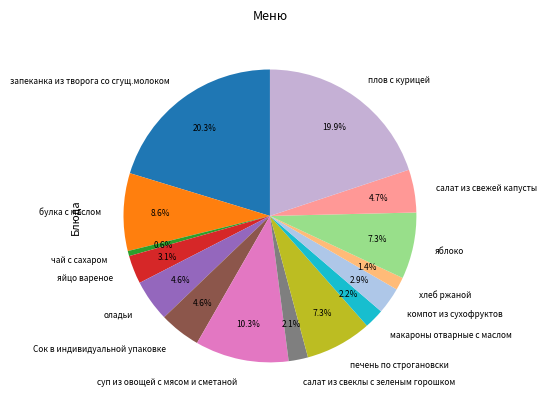

Is there any slice that represents more than half of the pie?

No